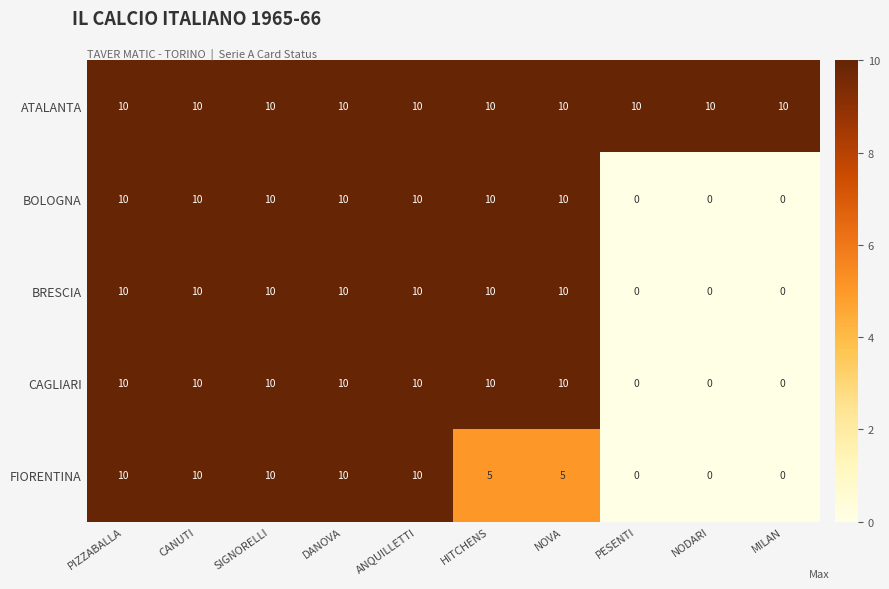

What is the greatest value displayed?

10